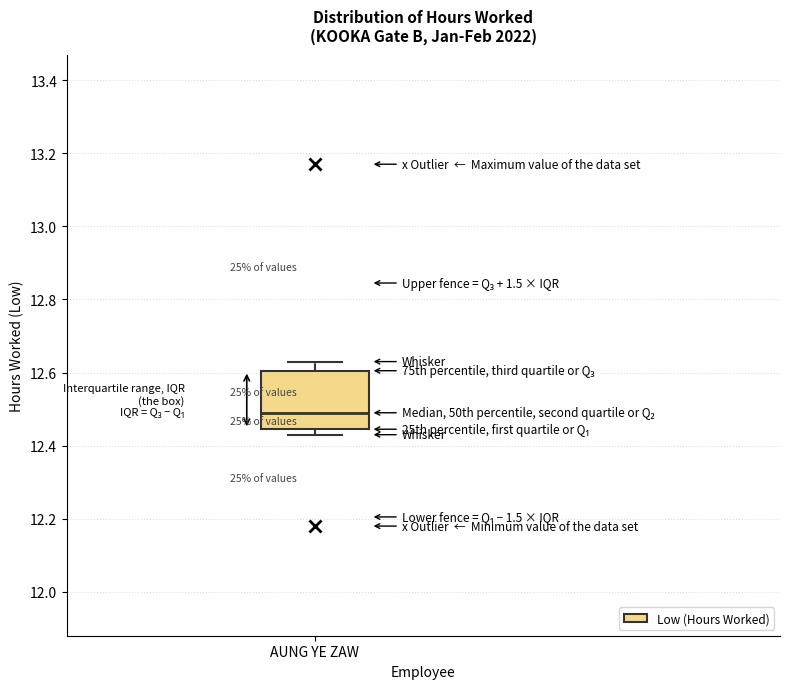

Transcribe this box plot: give where the median line is, the range the box spans, and where the two whiskers end, as read against the y-axis. The values are not printed on the chart, so give them approximately, as read against the axis.

median 12.50, box 12.44 to 12.60, whiskers 12.44 (just below the box's lower edge) to 12.64